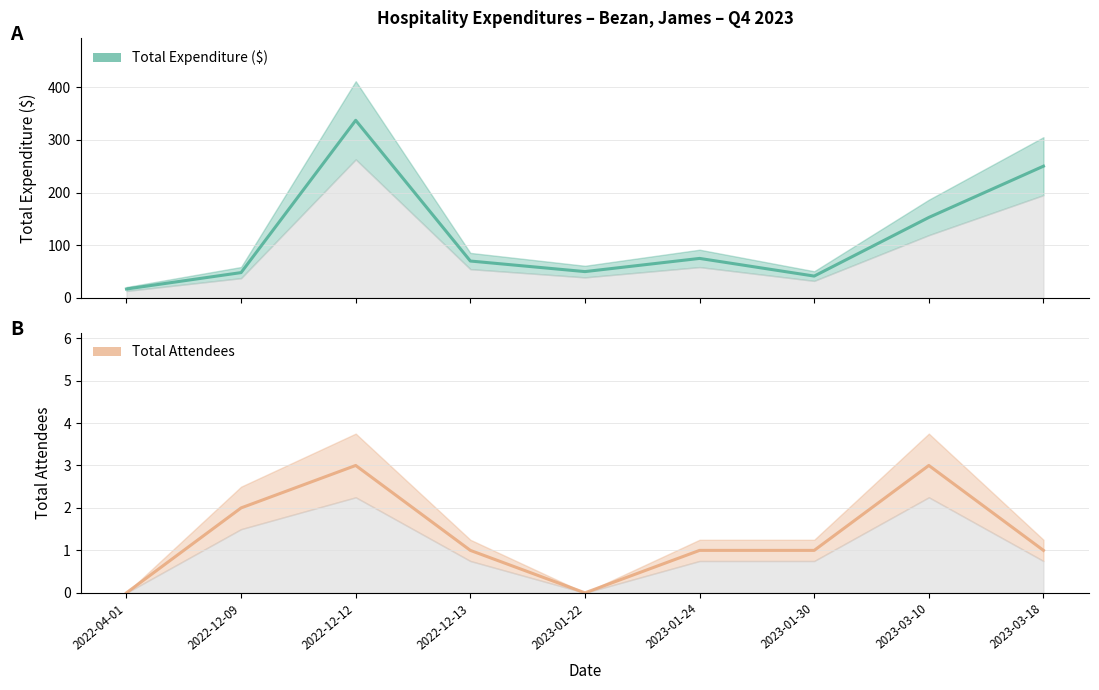

What is the total value across all series at 2023-01-30?

42.5